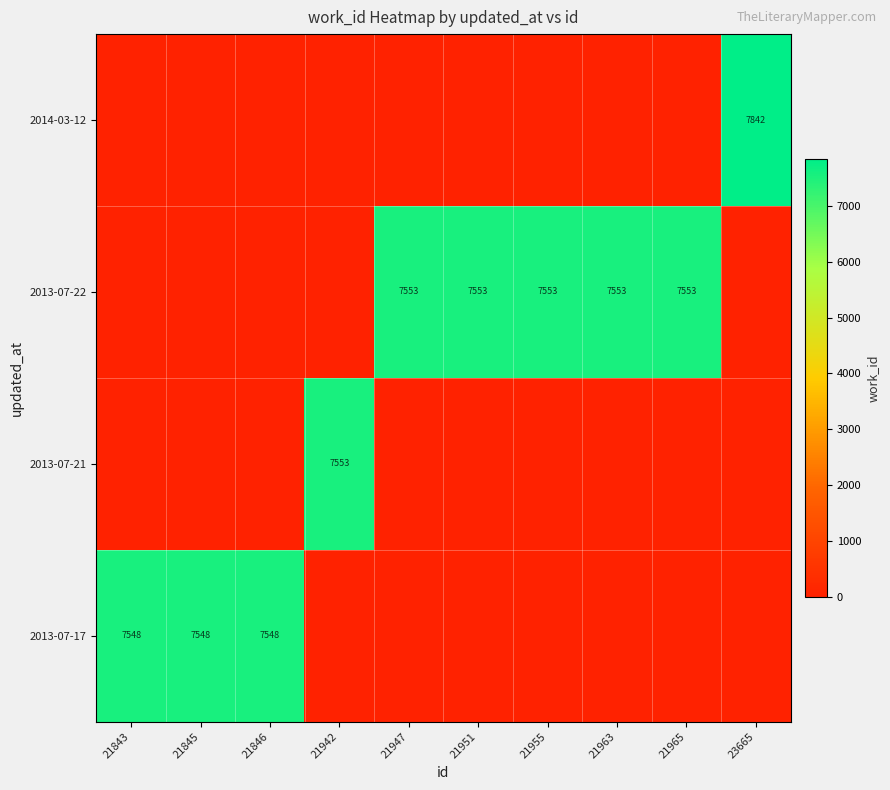

Between 23665 and 21963, which is larger?

23665